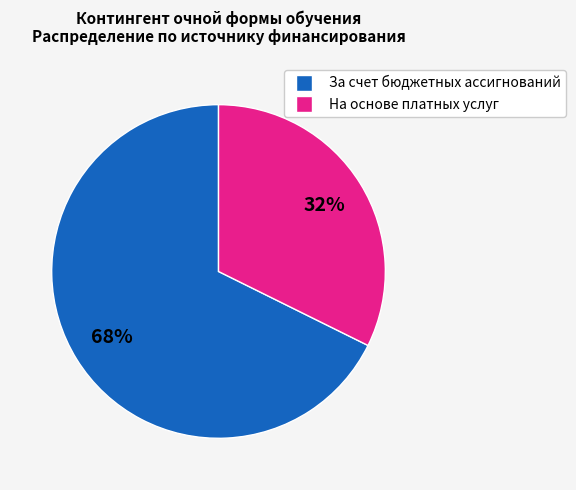

To the nearest percent, what is the average slice percentage?

50%